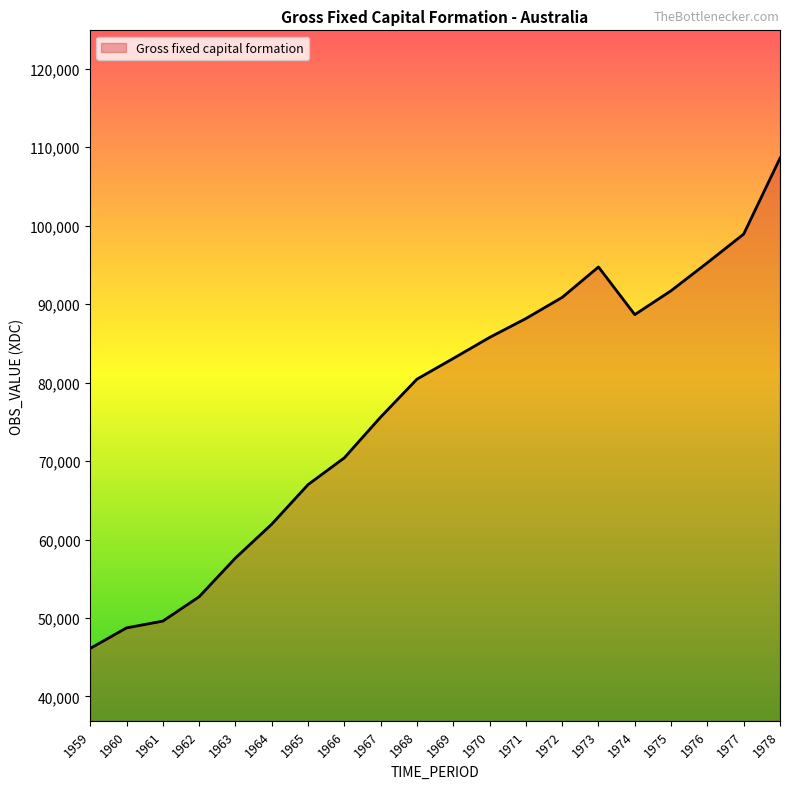

What is the average value?

76802